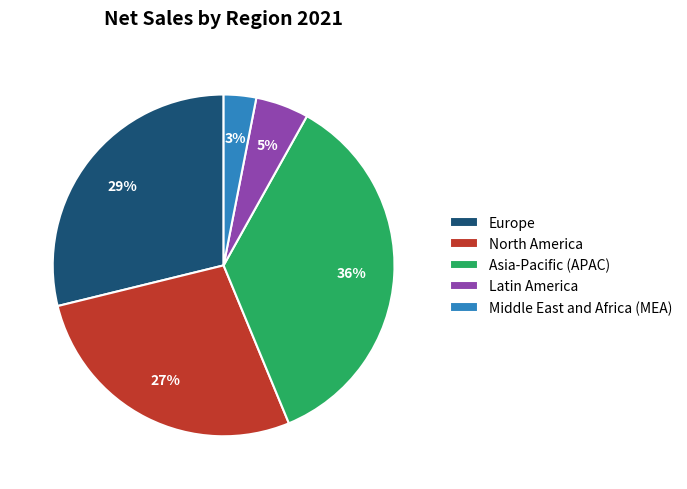

How many slices are in this pie chart?

5